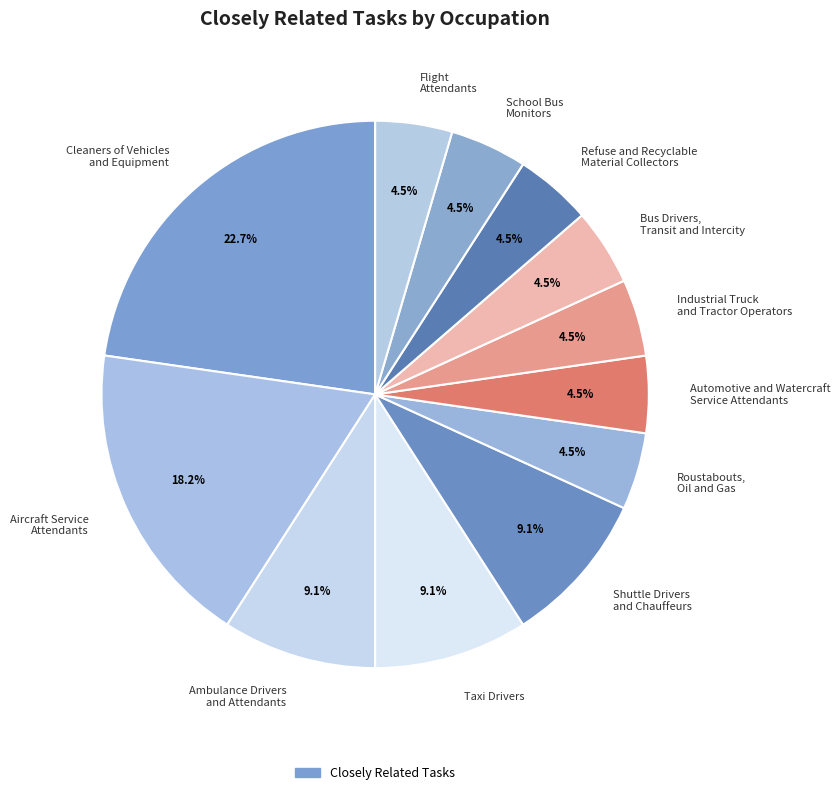

The Roustabouts, Oil and Gas slice represents 16% of the pie. True or false?

False